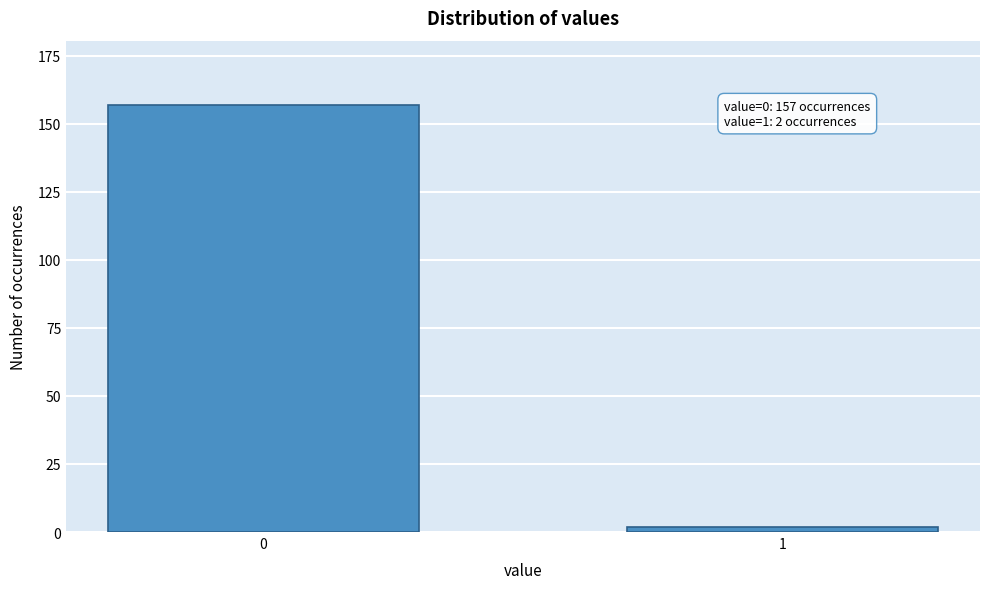

Reading left to right, extract all data points from this chart.

0=157	1=2